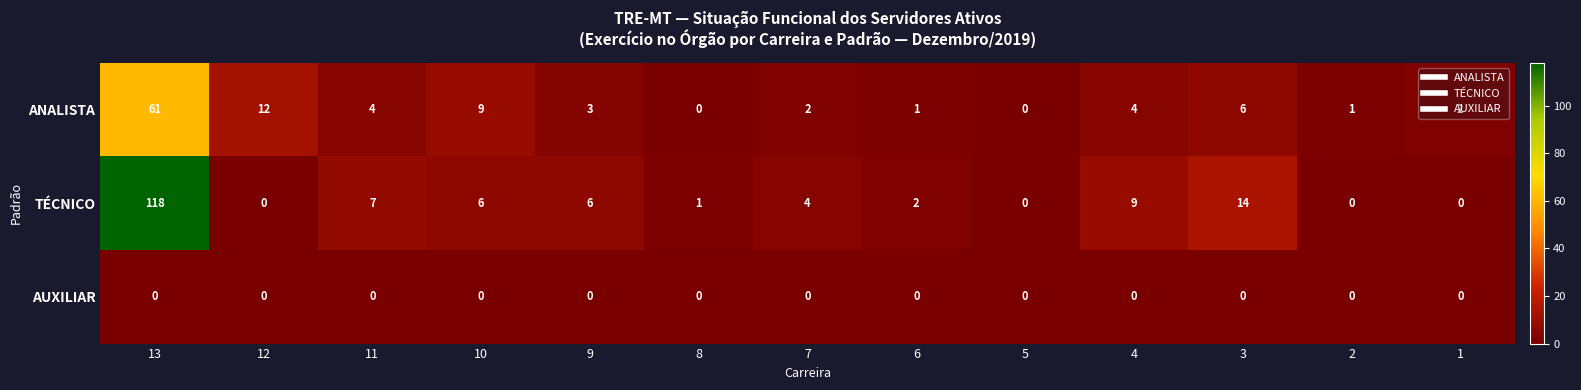

How many data points in ANALISTA are less than 3?

6